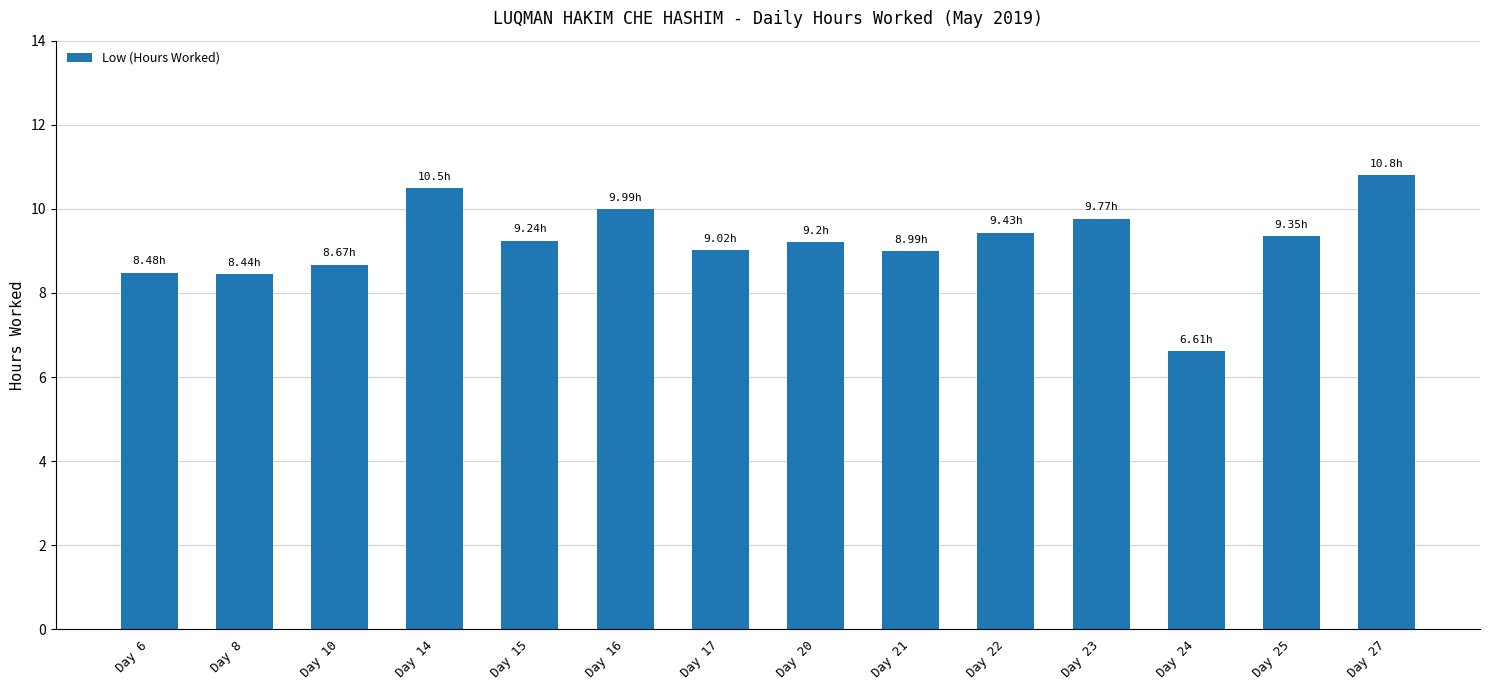

Between Day 27 and Day 8, which is larger?

Day 27